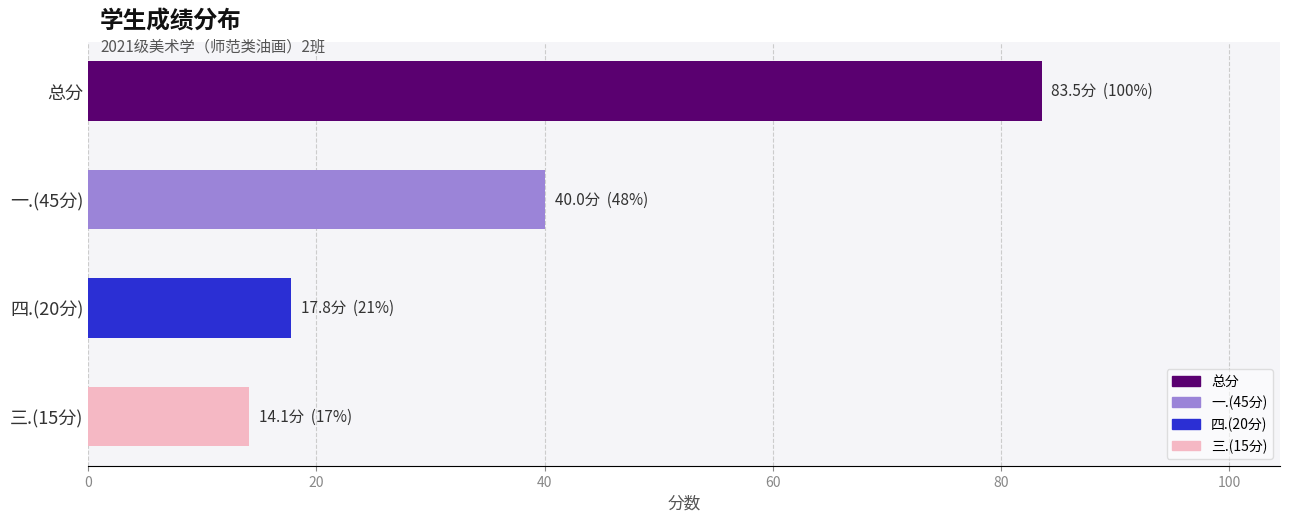

What are all the series names shown in the legend?

总分, 一.(45分), 四.(20分), 三.(15分)